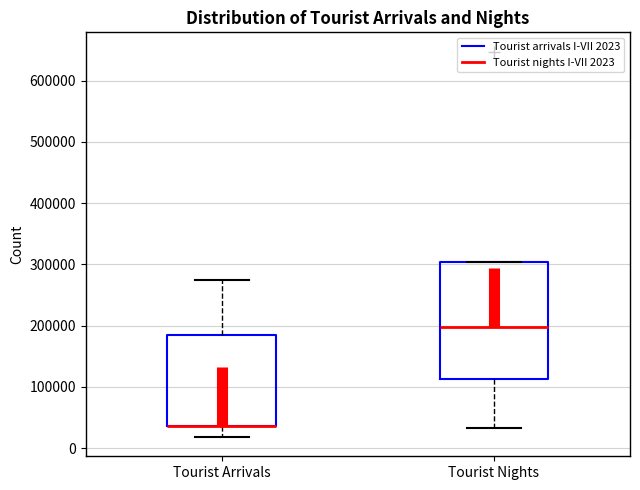

Where is the upper edge of the box for Tourist Arrivals on the y-axis? The values are not printed on the chart, so give them approximately, as read against the axis.

180000